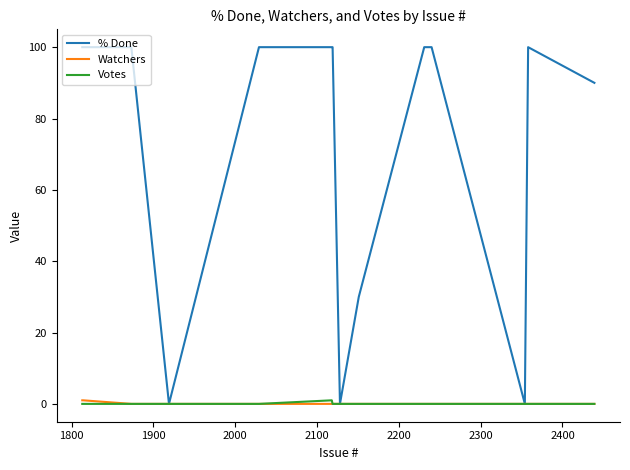

True or false: % Done has more than 2 points higher than both neighbors.

False